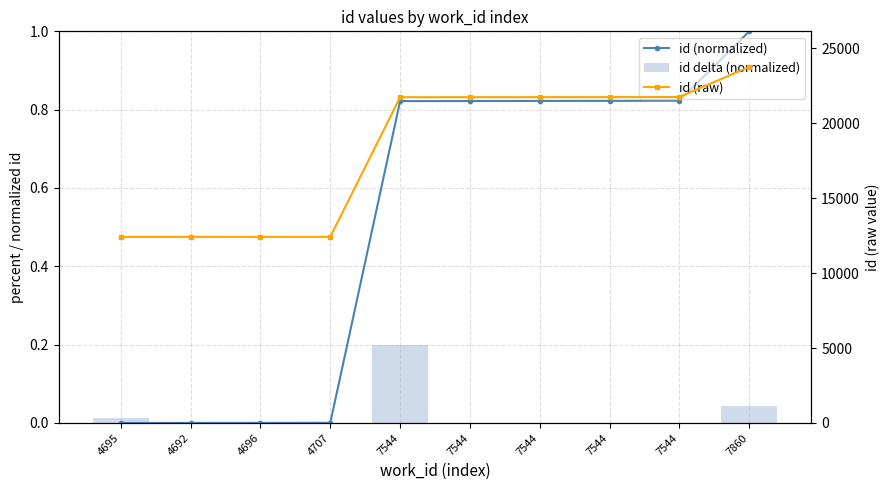

Where is id (normalized) nearest to the value 0?

4695